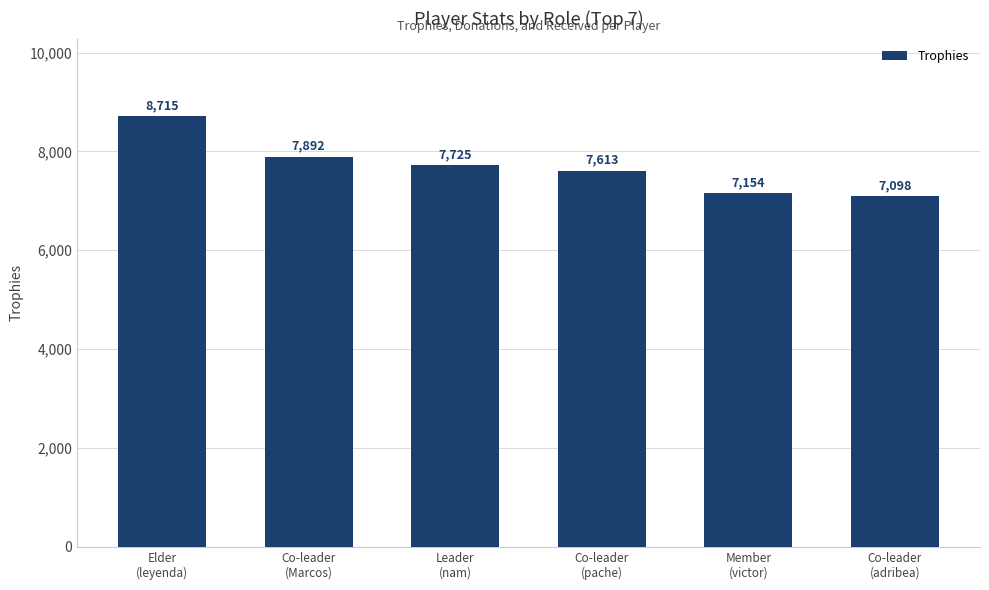

Reading left to right, transcribe all the data shown in this chart.

8715	7892	7725	7613	7154	7098